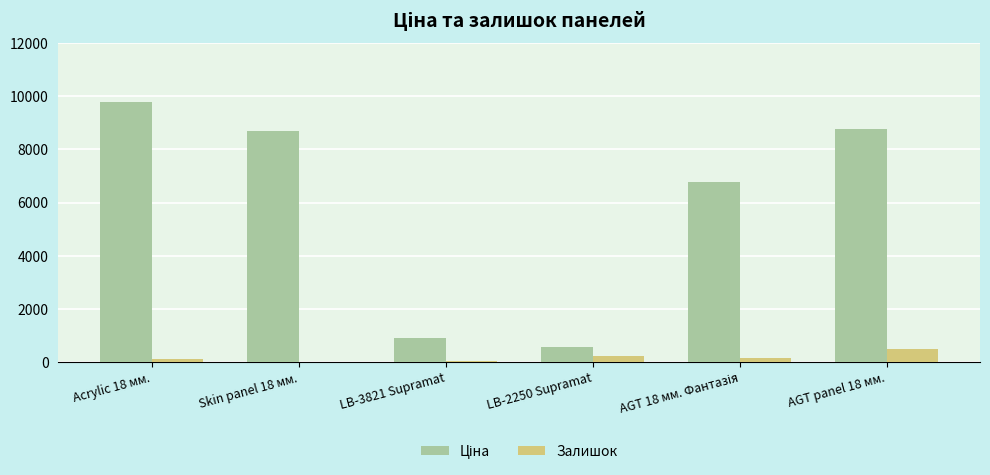

What is the greatest value displayed?

9775.5